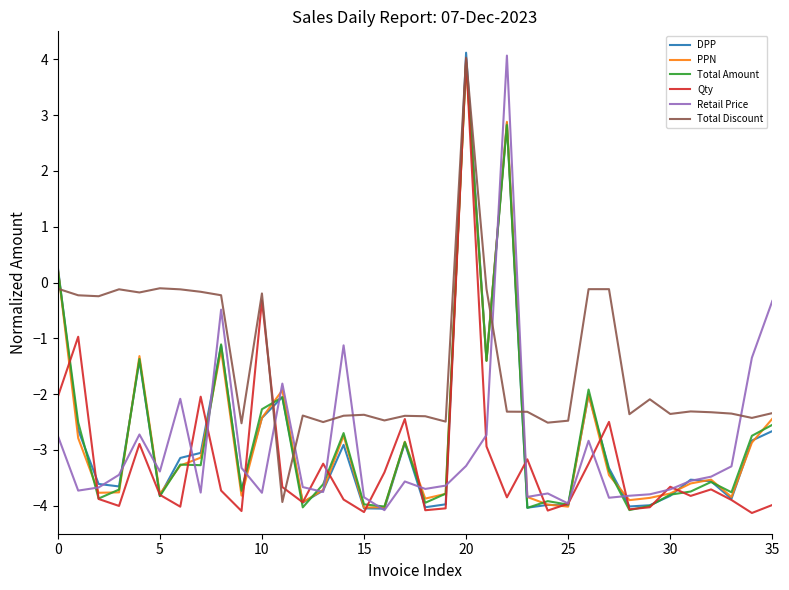

After their last crossing, which series has the higher values: Total Discount or Retail Price?

Retail Price